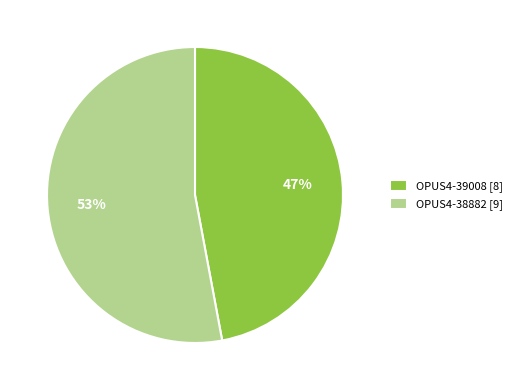

Count the number of slices in the pie.

2